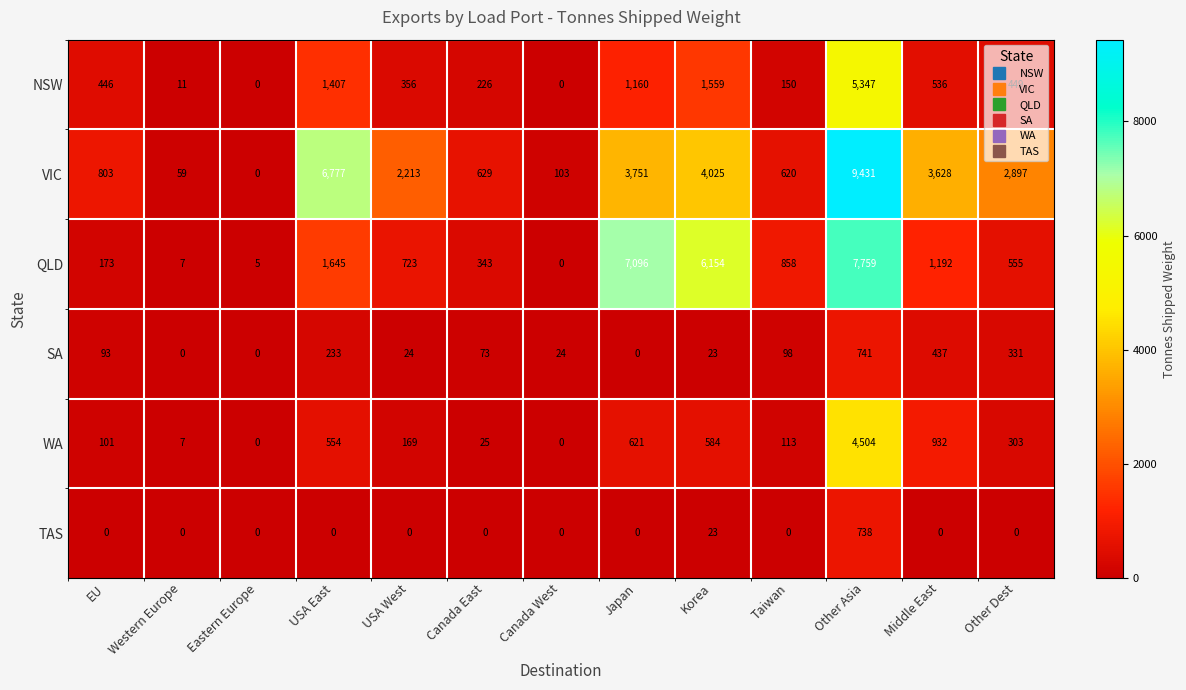

Which series changed the most between Japan and Middle East?

QLD